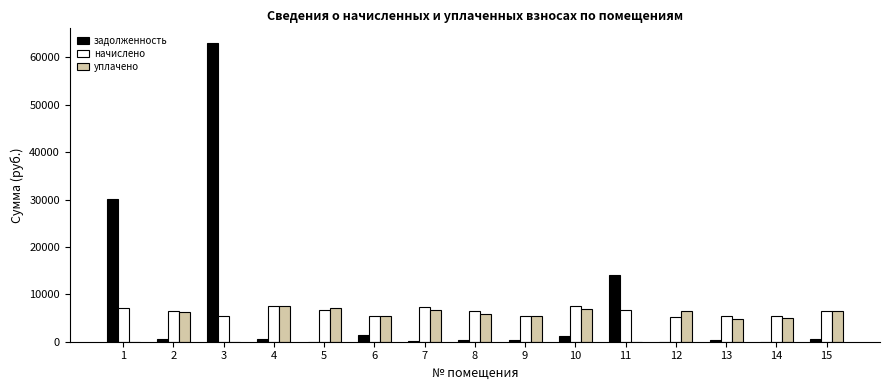

What is the sum of the задолженность values at 7 and 8?

483.3